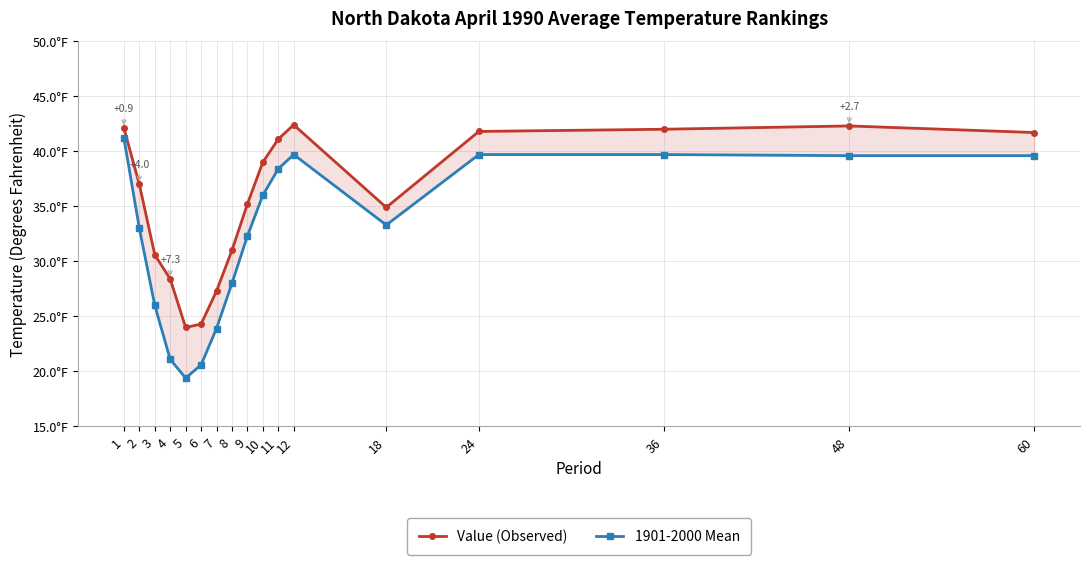

The Value (Observed) series shows 16.3 at 4. True or false?

False